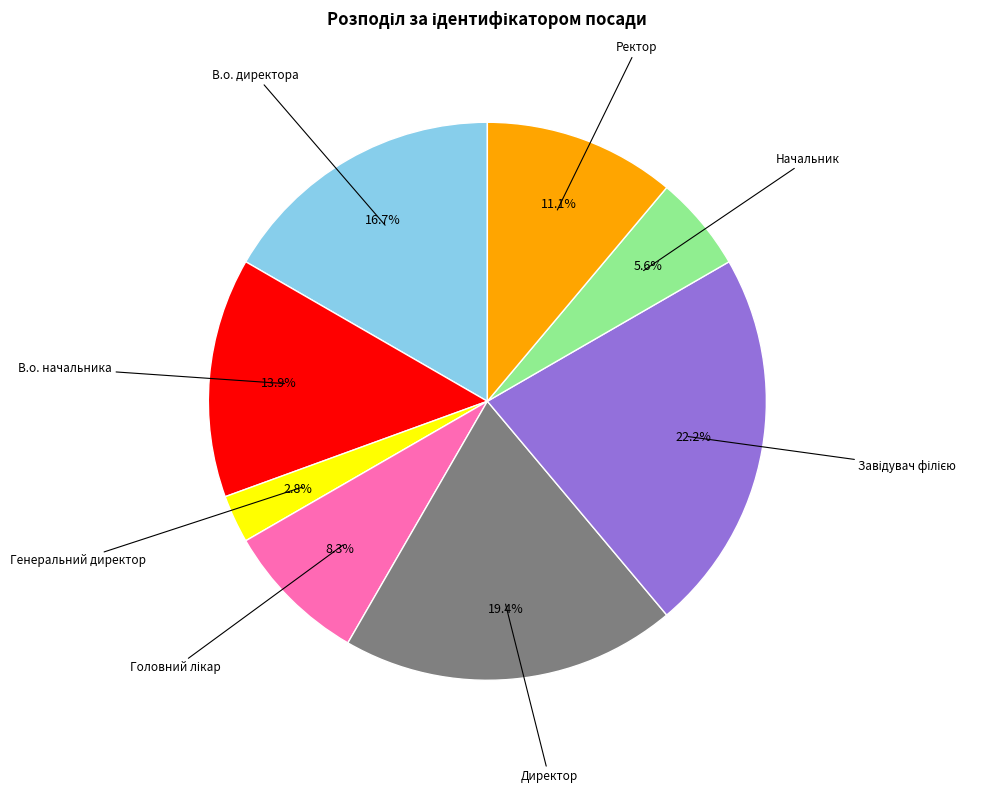

Does any single category account for the majority?

No